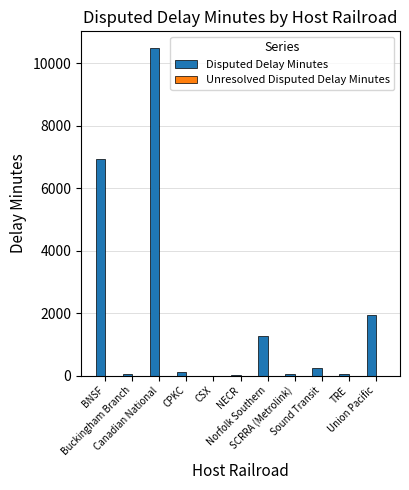

What is the greatest value displayed?

10493